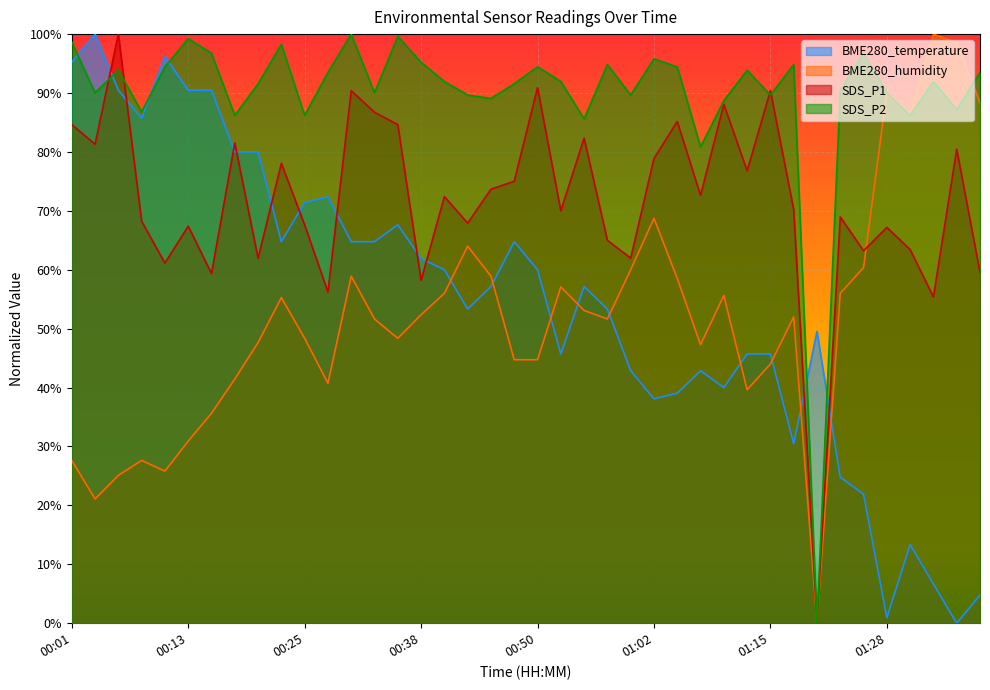

At how many categories does at least one series exceed 12?

40